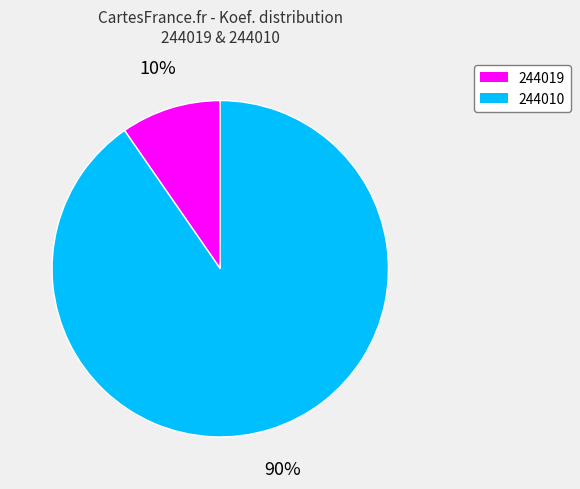

Is it true that 244010 is 99% of the pie?

False